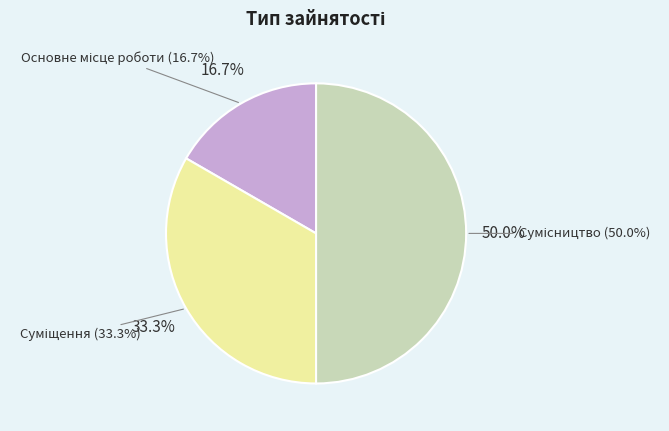

True or false: Суміщення accounts for 33% of the total.

True